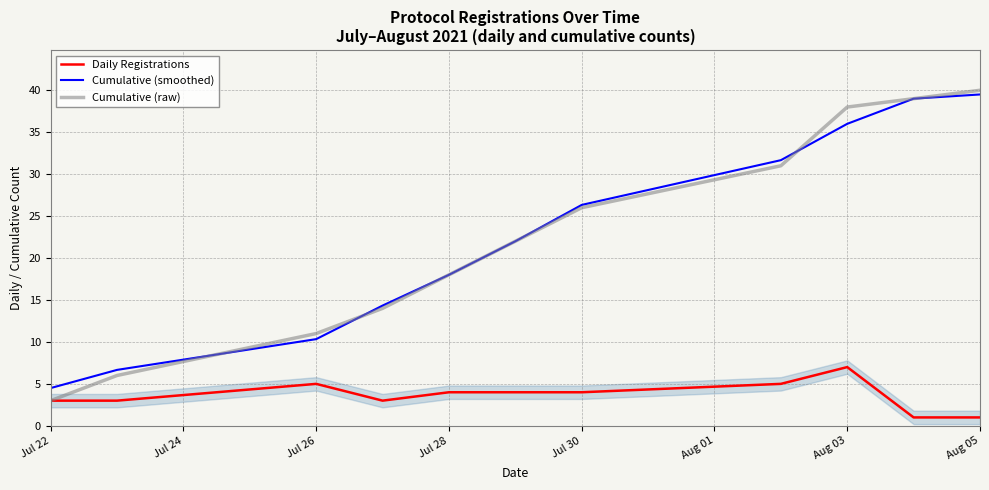

Where is the first local maximum for Daily Registrations?

Jul 26